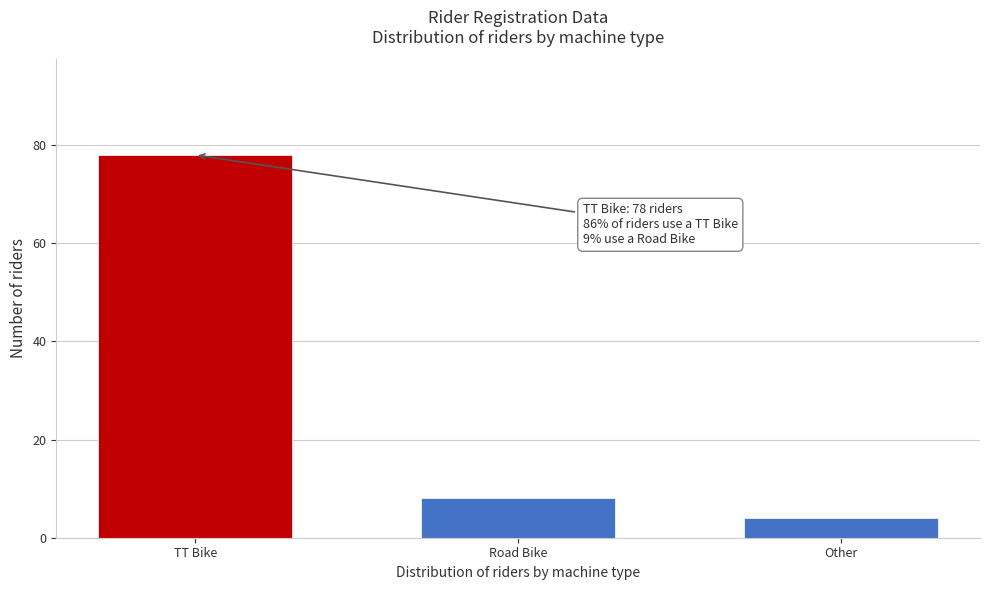

Reading left to right, transcribe all the data shown in this chart.

TT Bike=78	Road Bike=8	Other=4